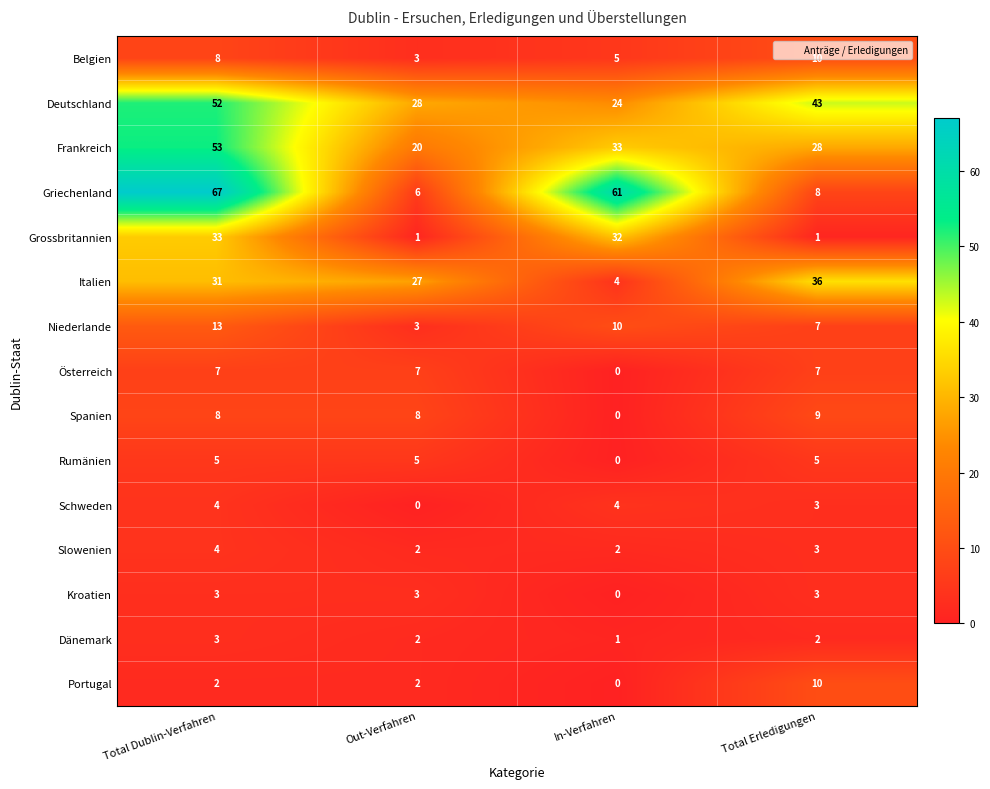

Which series changed the most between Total Dublin-Verfahren and In-Verfahren?

Deutschland